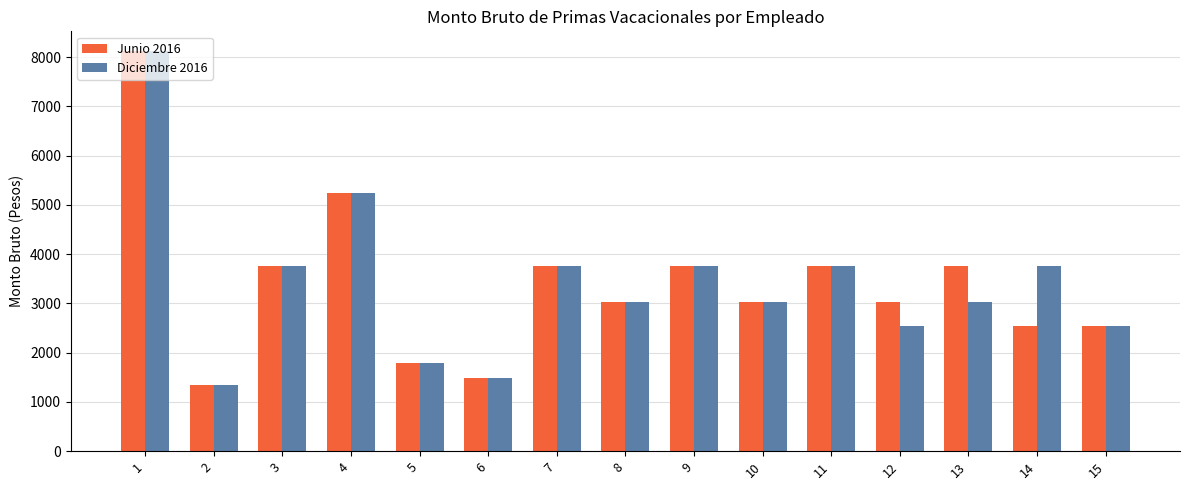

At which category does the chart reach its minimum across all series?

2